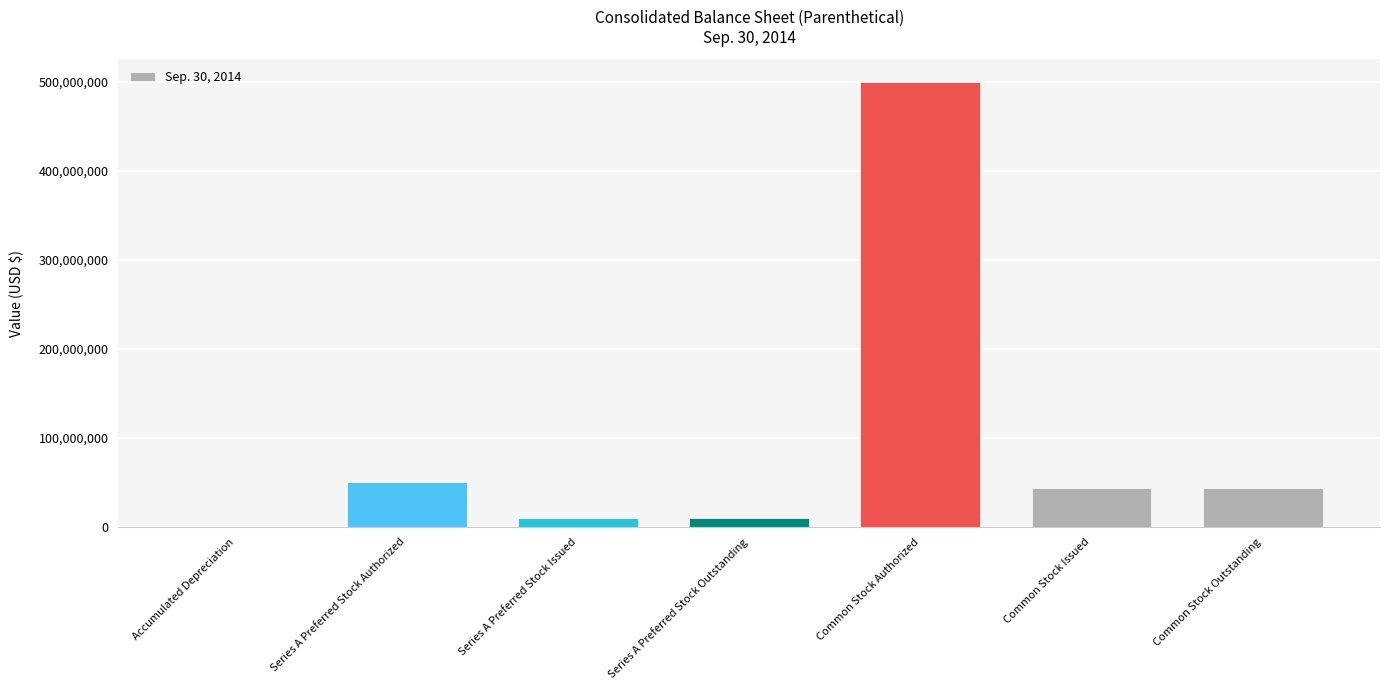

Which label corresponds to the largest value in the chart?

Common Stock Authorized